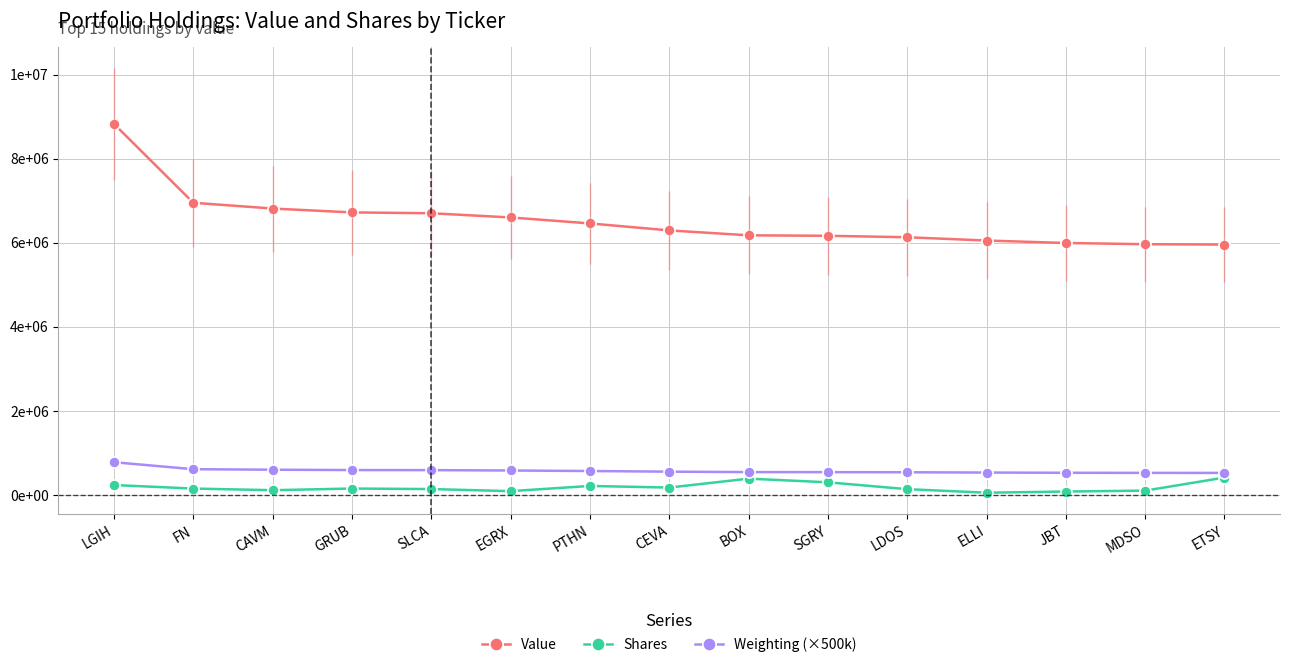

What is the total value across all series at CAVM?

7536091